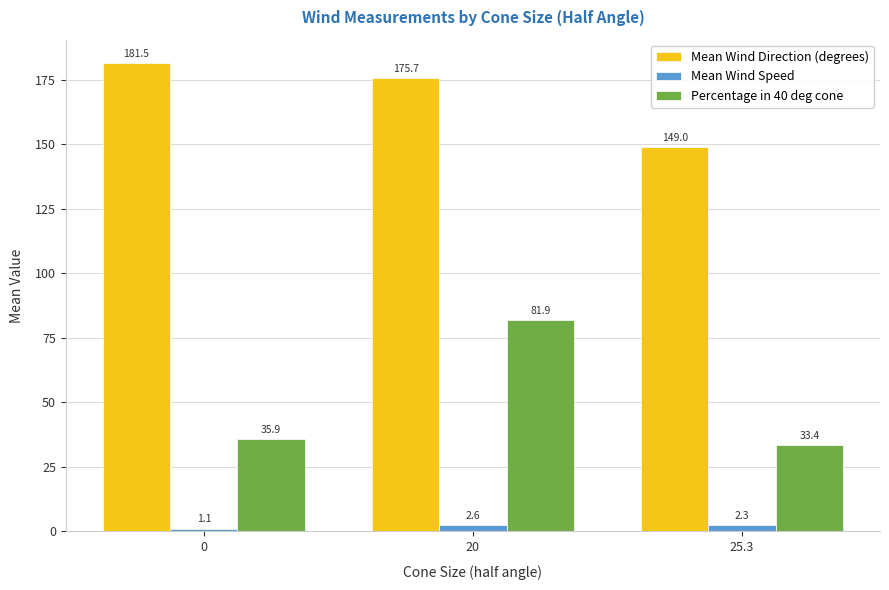

Is the value of Mean Wind Speed at 25.3 greater than the value of Mean Wind Direction (degrees) at 0?

No